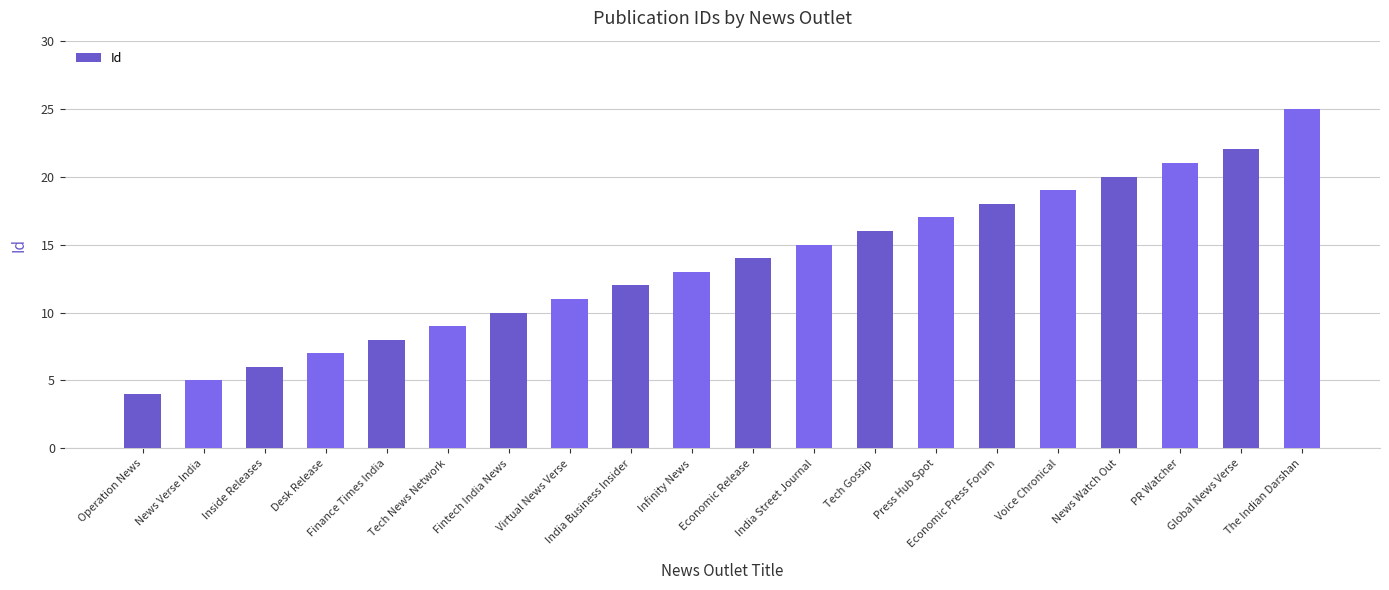

What is the difference between the maximum and minimum values?

21